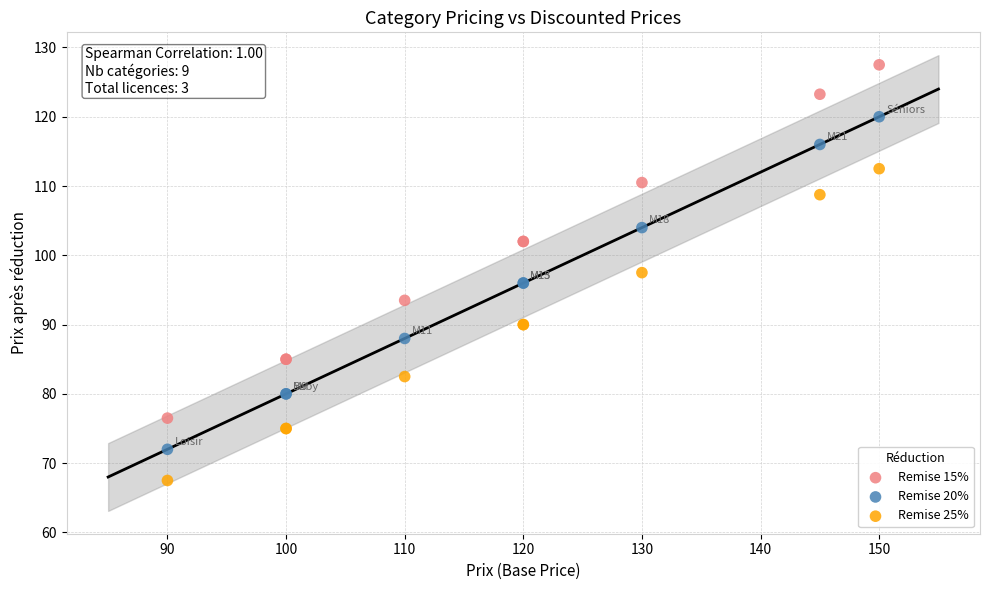

Which series reaches the maximum Y coordinate?

Remise 15%